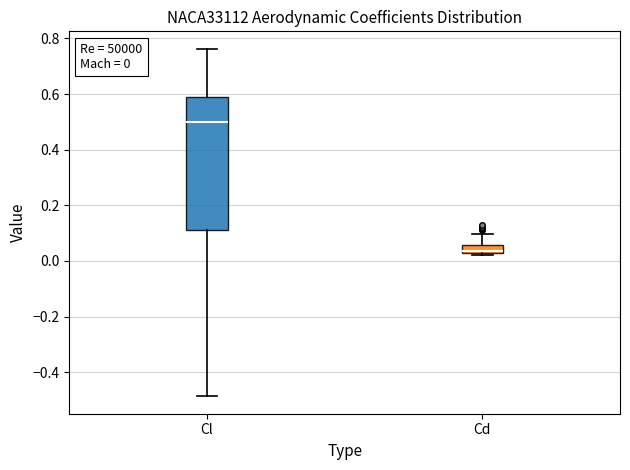

Which box has the highest median line?

Cl